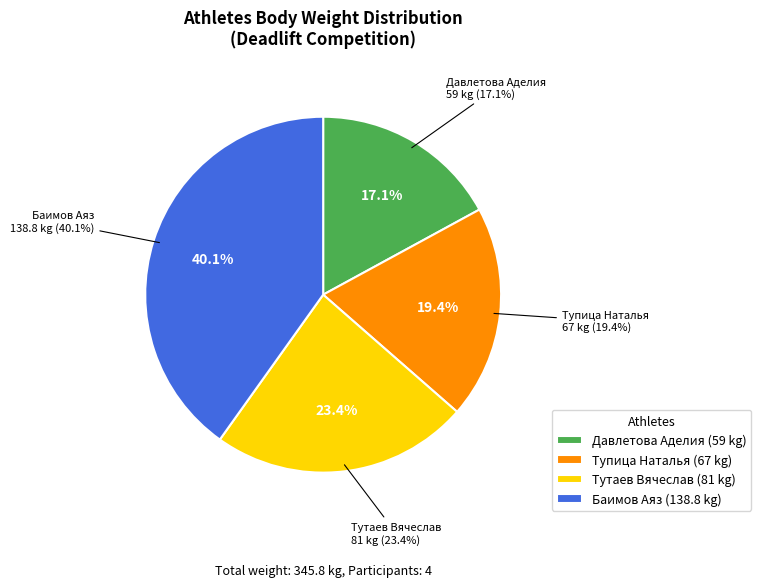

What is the change in value from Тупица Наталья to Баимов Аяз?

+71.8